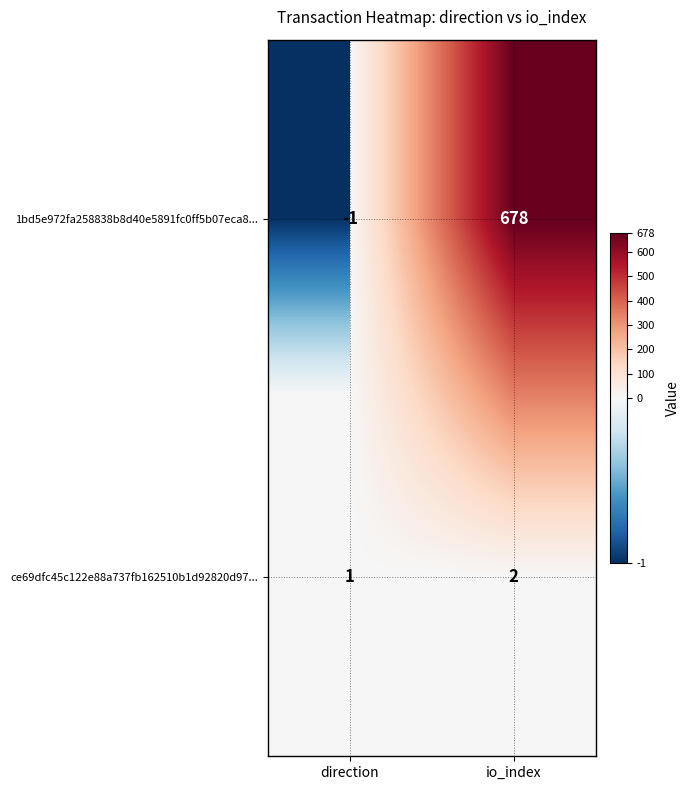

Reading left to right, extract all data points from this chart.

1bd5e972fa258838b8d40e5891fc0ff5b07eca8...: -1	678
ce69dfc45c122e88a737fb162510b1d92820d97...: 1	2